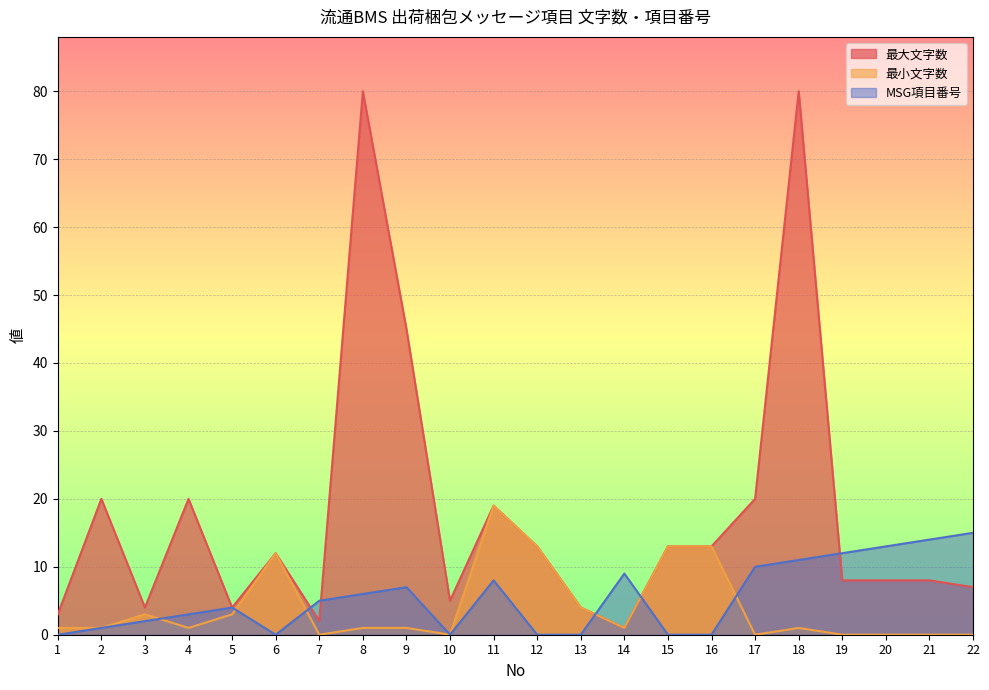

Is it true that 最大文字数 equals 13 at 20?

False